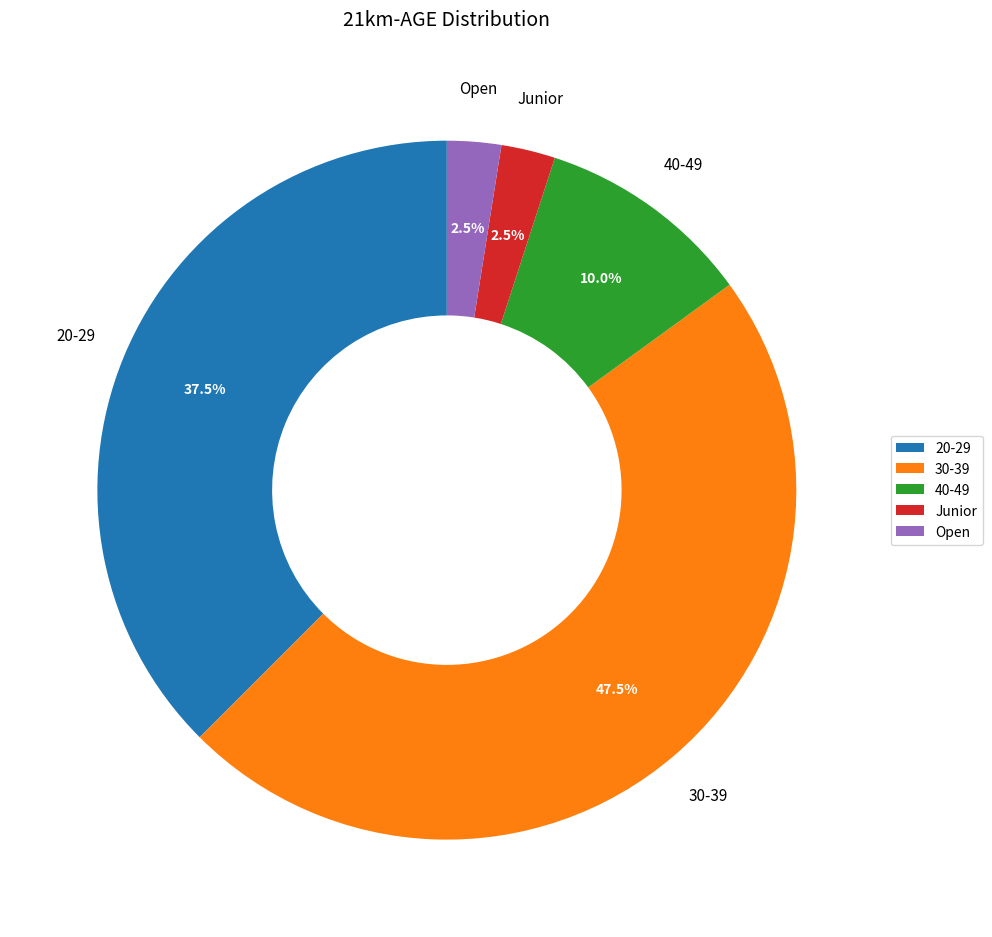

What percentage do 40-49 and Junior together represent?

12.5%